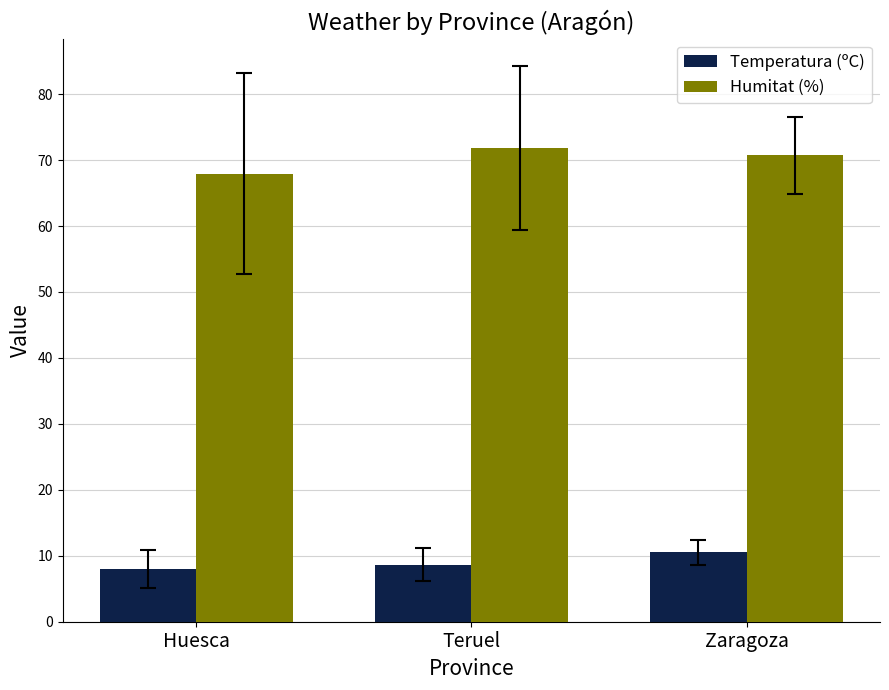

What is the value of the Humitat (%) bar at the 2nd from the left?

71.8